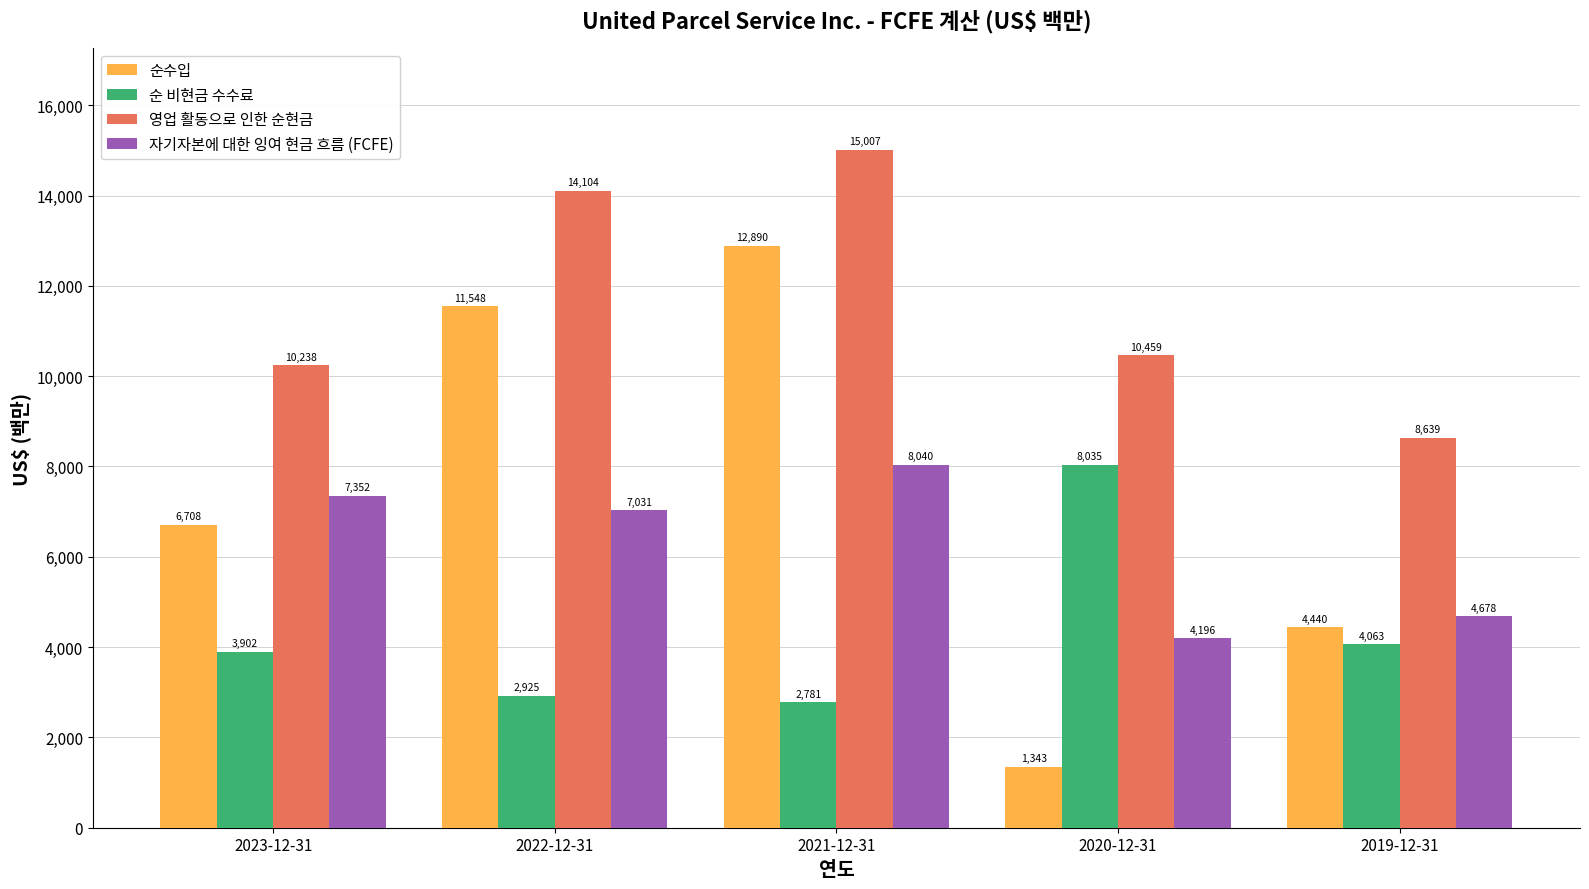

The value of 자기자본에 대한 잉여 현금 흐름 (FCFE) at 2022-12-31 is 7031. True or false?

True